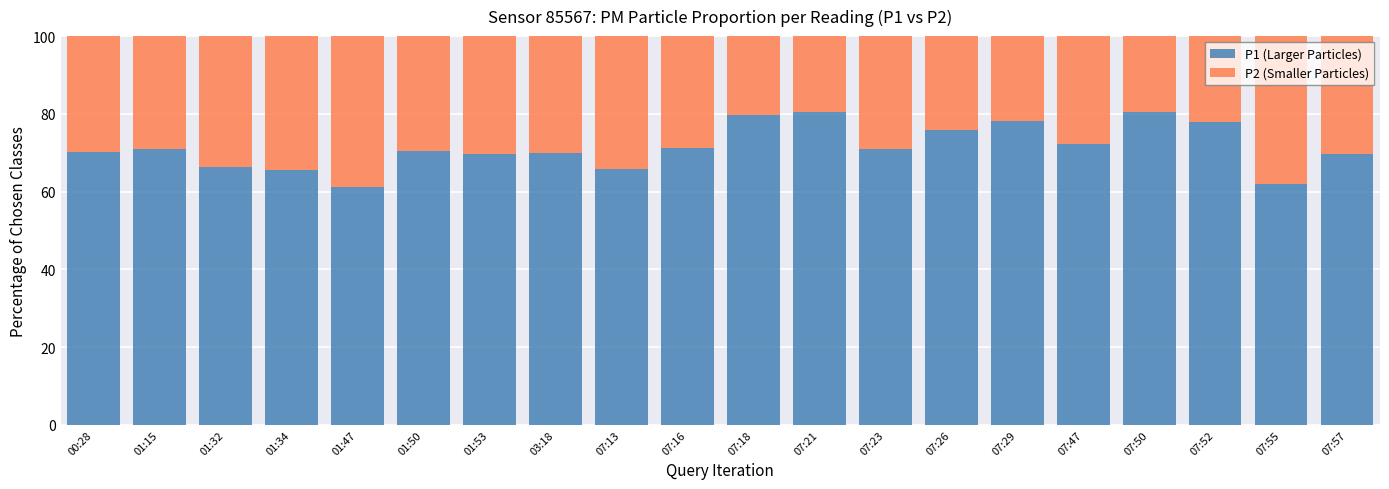

The P1 (Larger Particles) series shows 65.8 at 07:13. True or false?

True